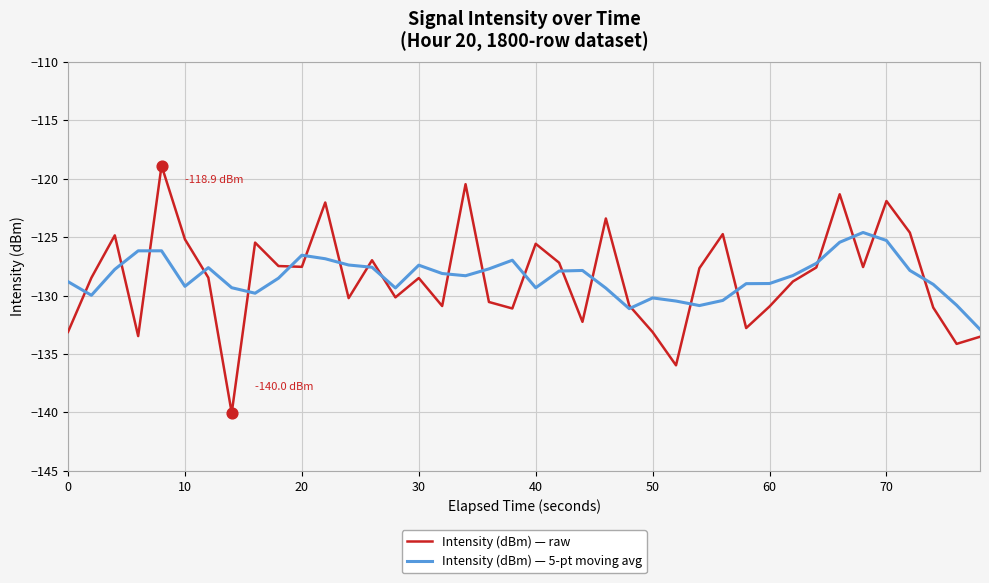

Rank the series by their maximum value, from lowest to highest.

Intensity (dBm) — 5-pt moving avg, Intensity (dBm) — raw